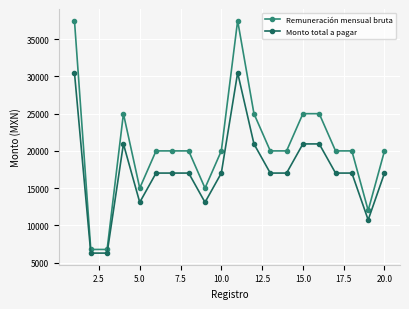

What is the maximum value for Monto total a pagar?

30496.7